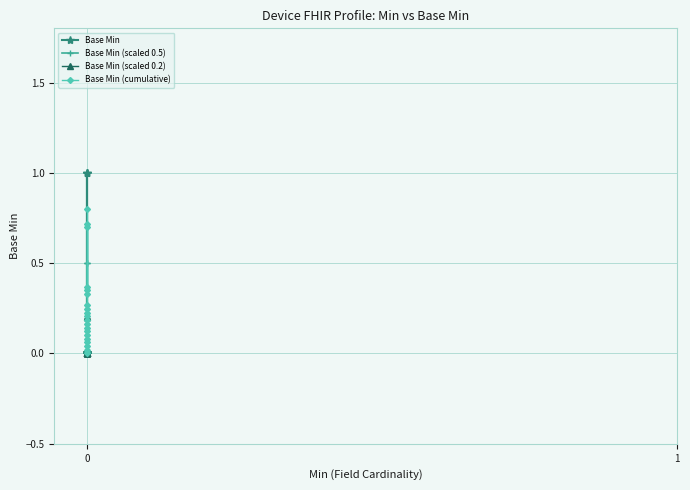

Count the number of categories in the chart.

20